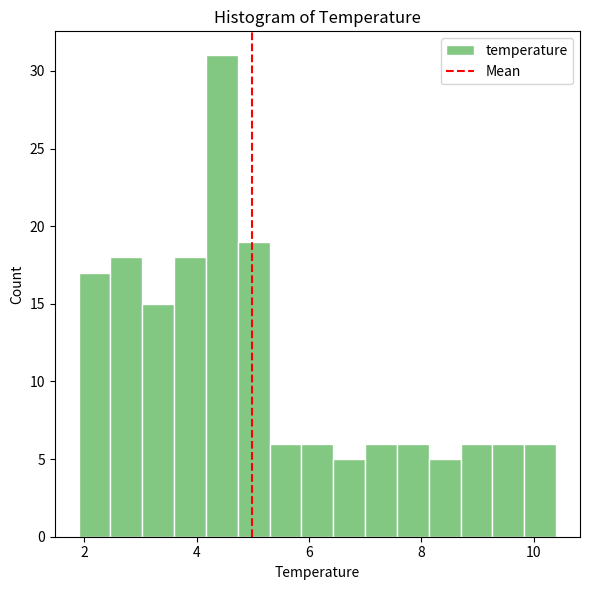

Read against the x-axis, roughly where is the centre of the tallest bar?

4.4